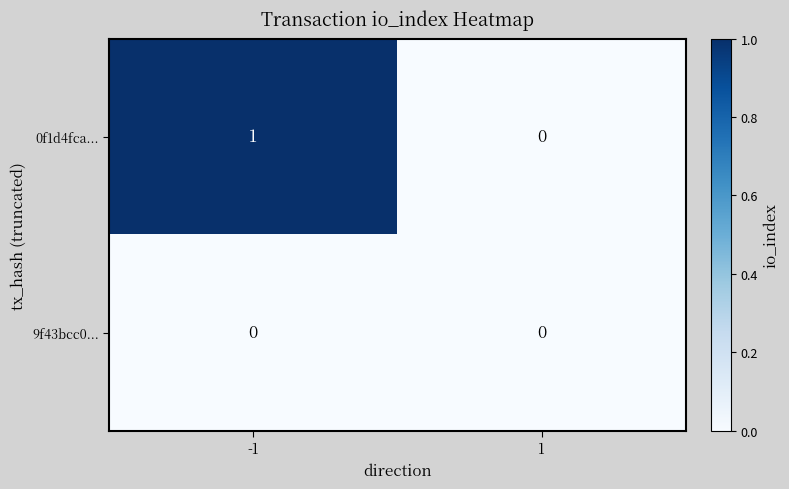

Rank the categories by 0f1d4fca... value from lowest to highest.

1, -1